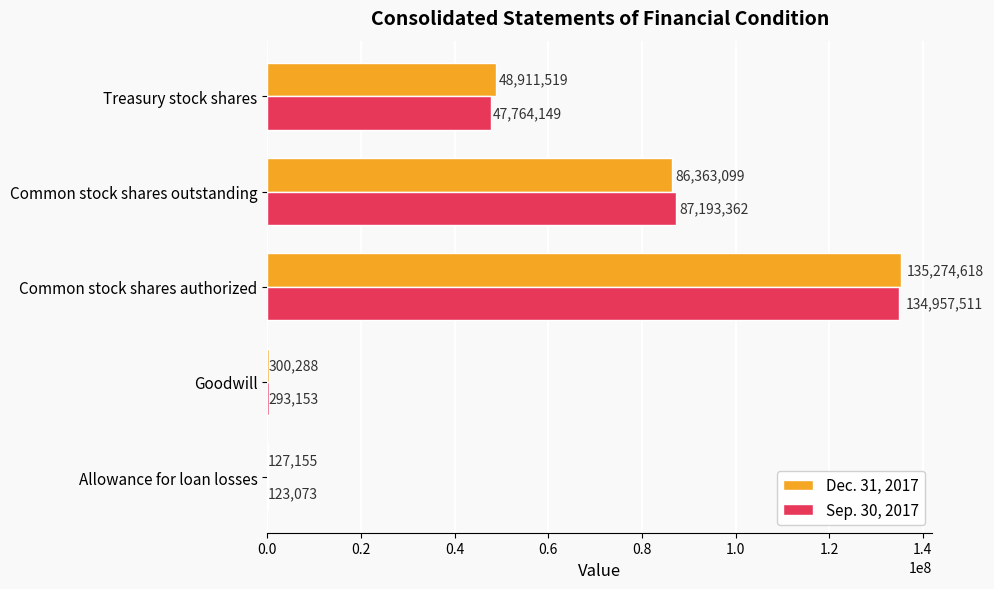

Is it true that Dec. 31, 2017 equals 151794661 at Common stock shares outstanding?

False